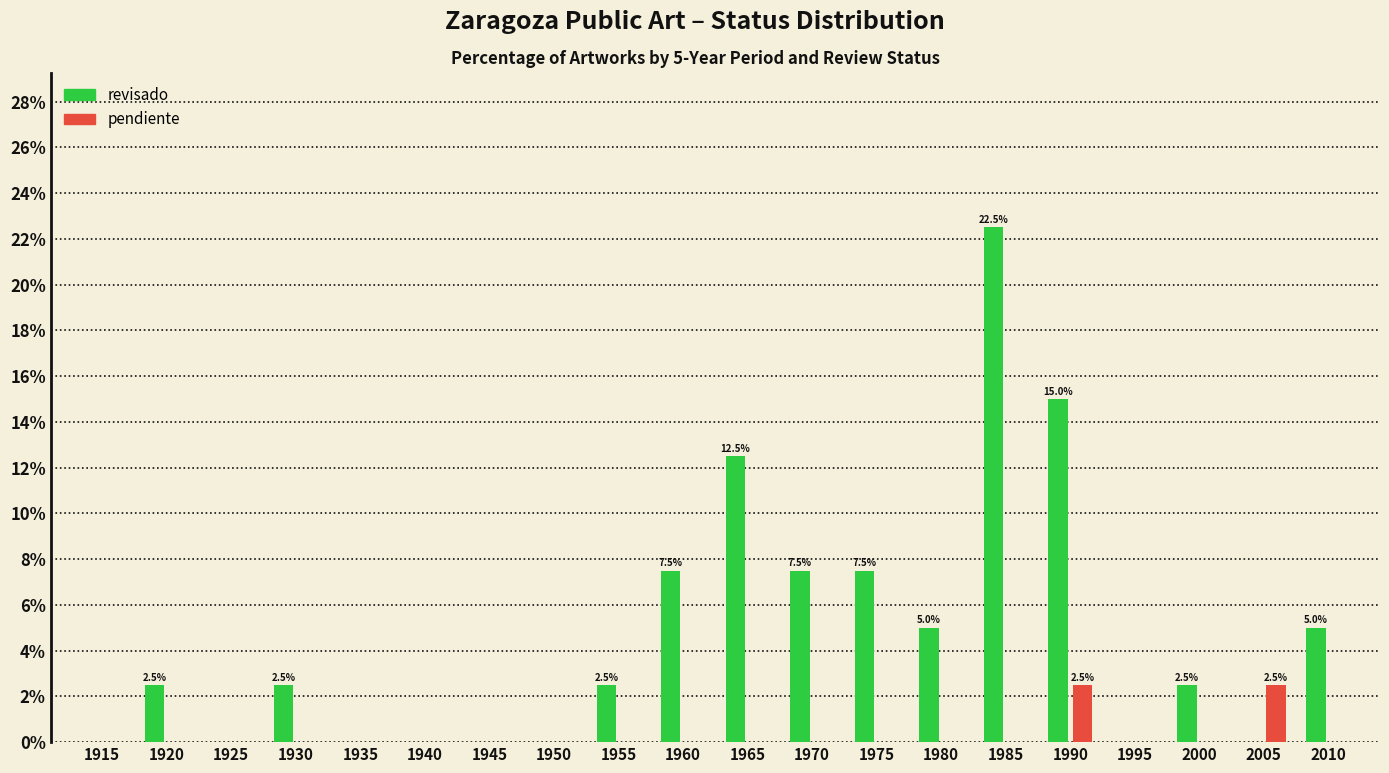

What is the sum of the revisado values at 1920 and 1940?

2.5